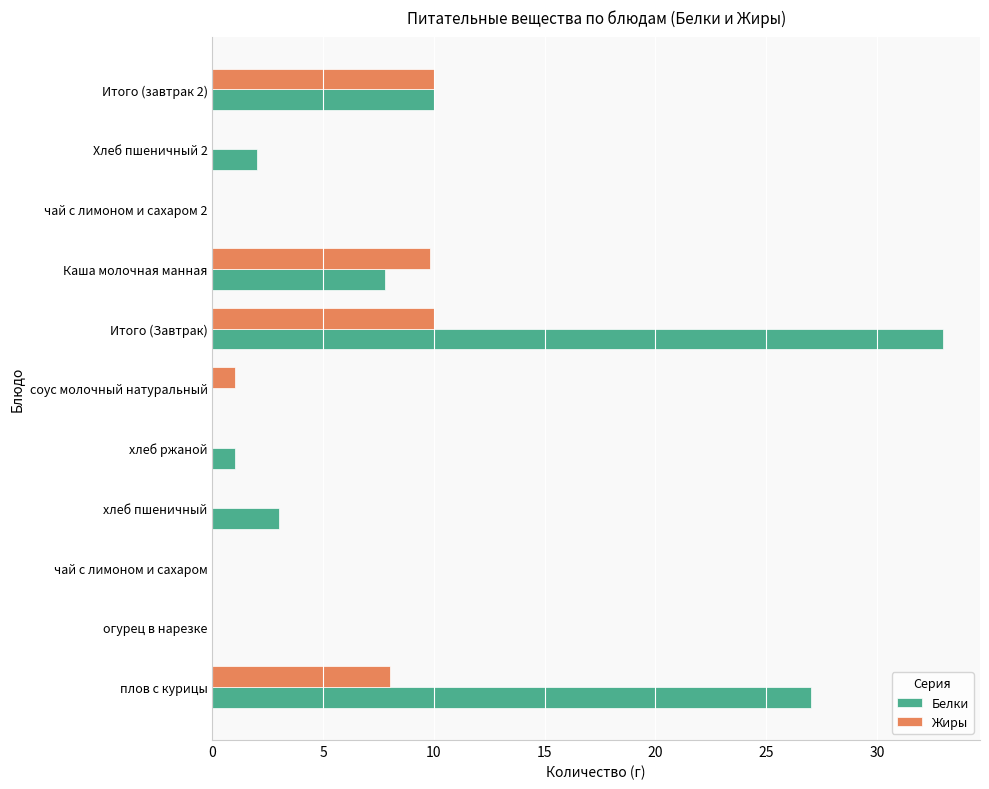

What is the sum of the Белки values at Итого (Завтрак) and чай с лимоном и сахаром?

33.0